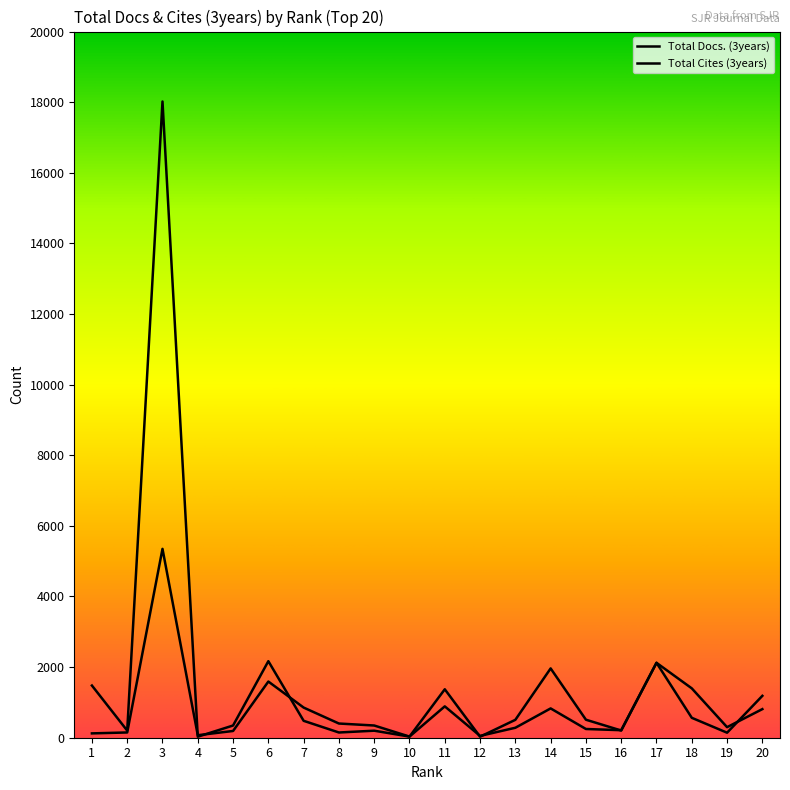

What is the value of the Total Docs. (3years) point at the 8th from the left?

402